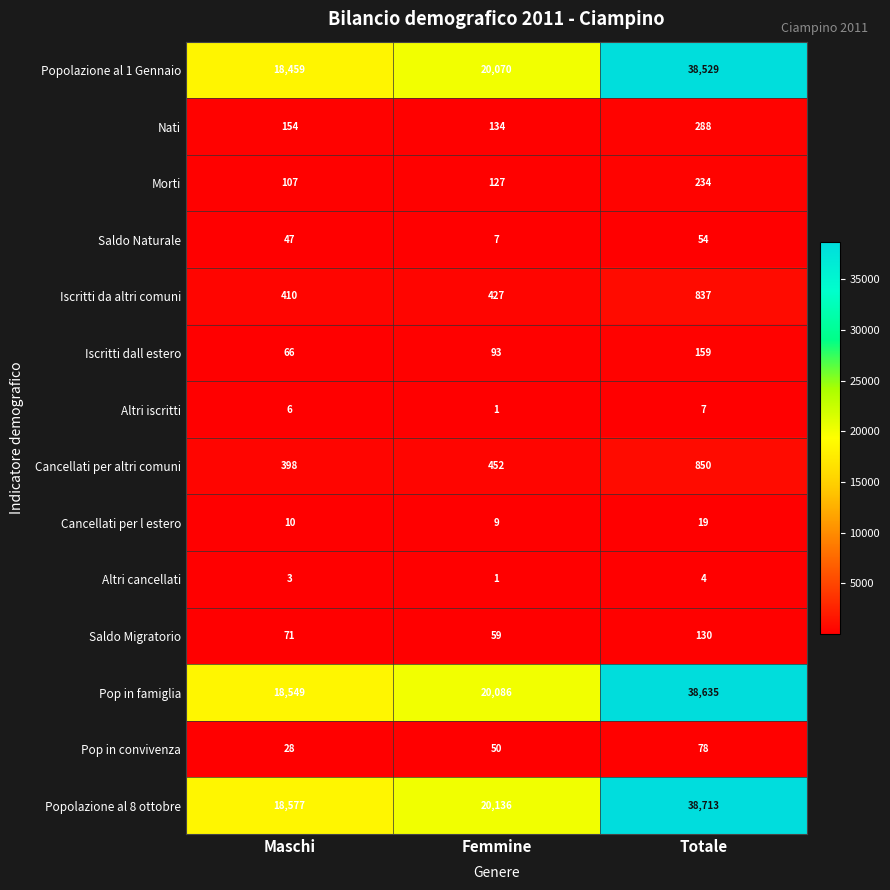

What is the difference between the maximum and second lowest values in the Saldo Naturale series?

7